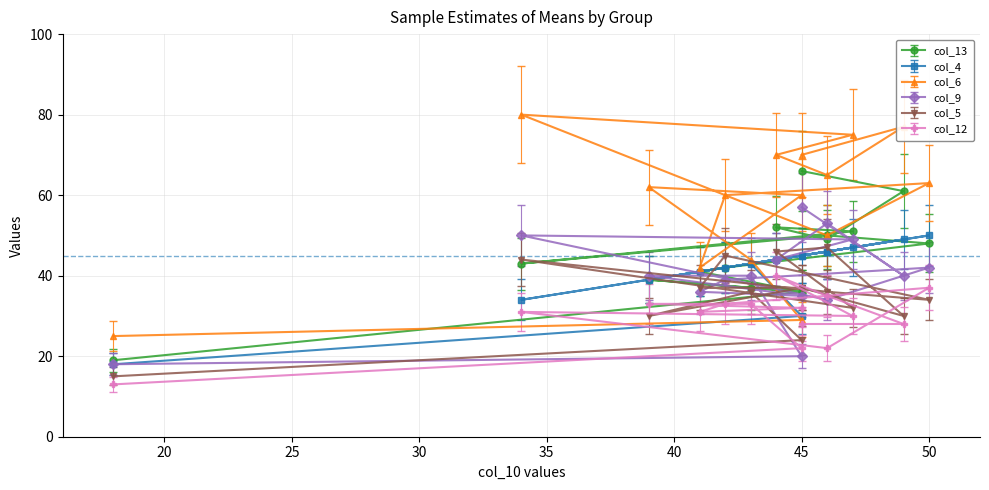

At which category is the sum across all series the highest?

45